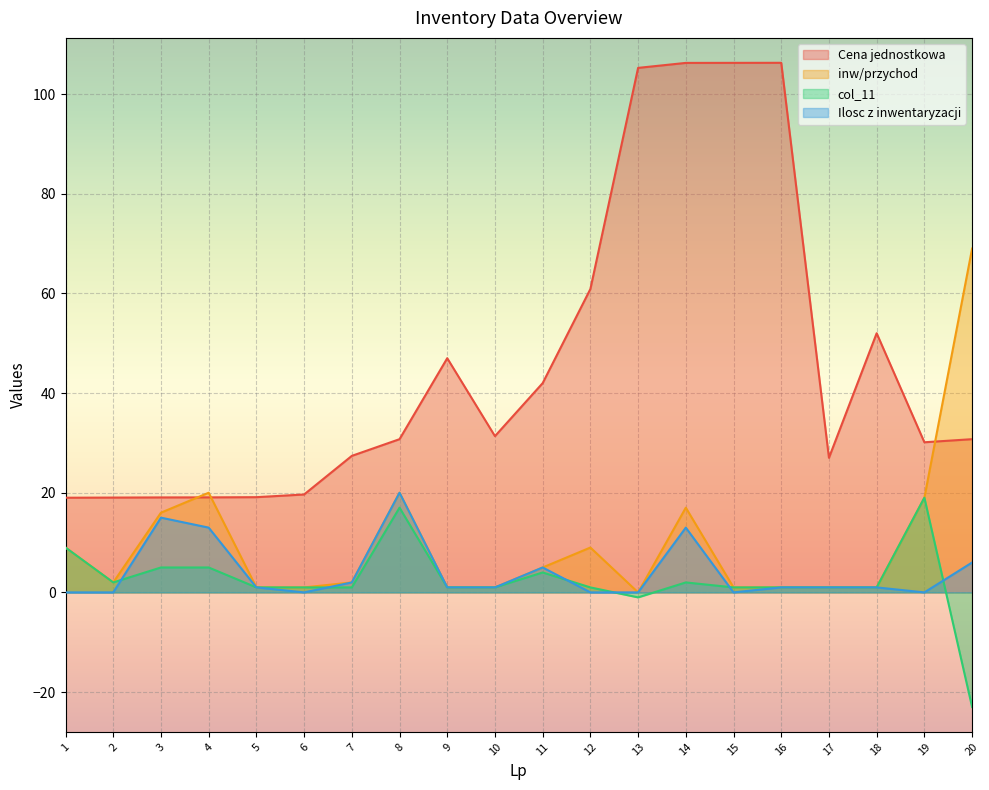

What are all the series names shown in the legend?

Cena jednostkowa, inw/przychod, col_11, Ilosc z inwentaryzacji